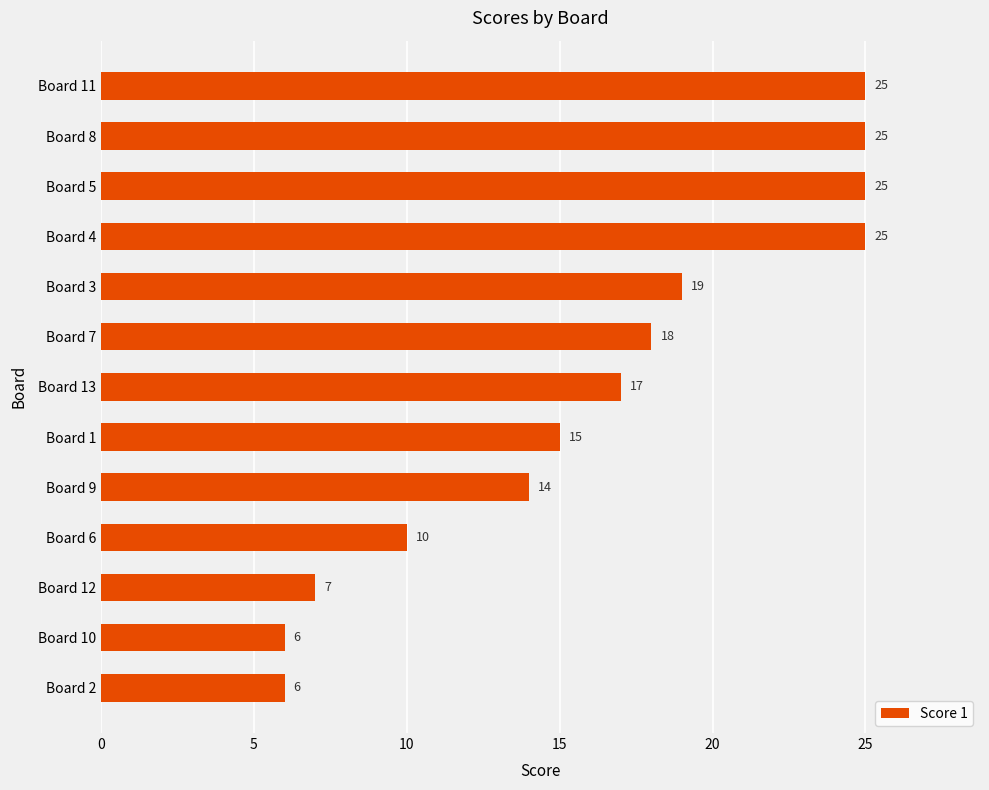

Reading top to bottom, transcribe all the data shown in this chart.

25	25	25	25	19	18	17	15	14	10	7	6	6